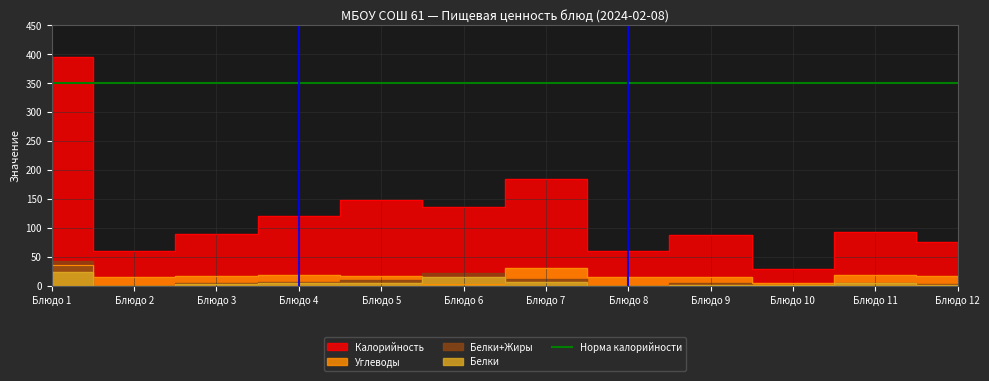

Reading left to right, transcribe all the data shown in this chart.

Калорийность: 396	60	90	120	148	136	185	60	87	28	93	75
Белки: 23	0	3	4	5	14	6	0	1	1	4	1
Углеводы: 35	15	17	19	17	3	30	15	14	5	19	16